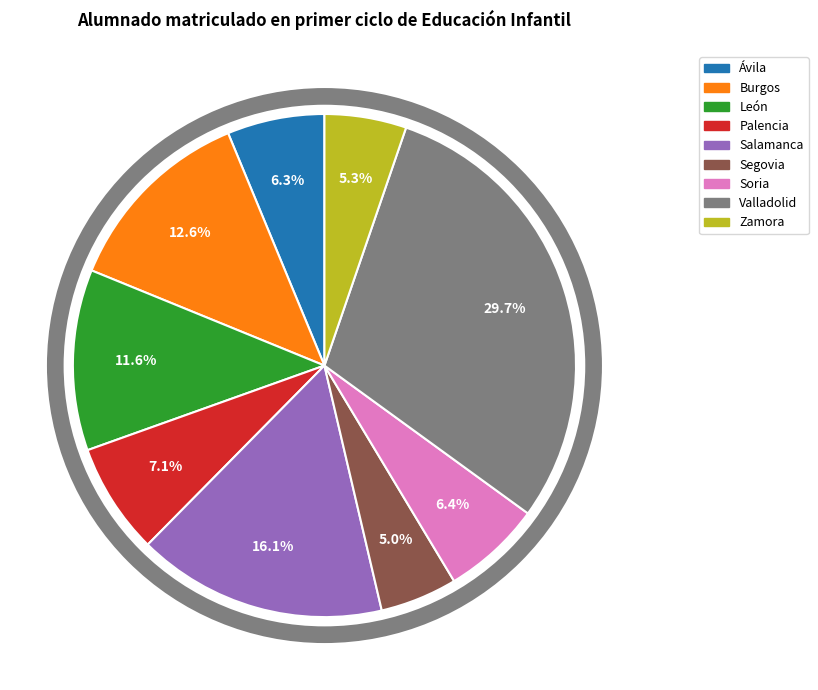

Count the number of slices in the pie.

9